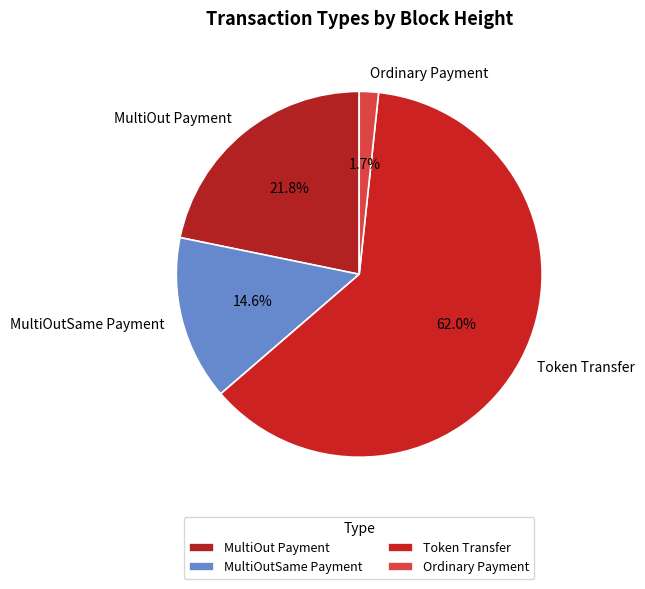

To the nearest percent, what portion does Token Transfer represent?

62%